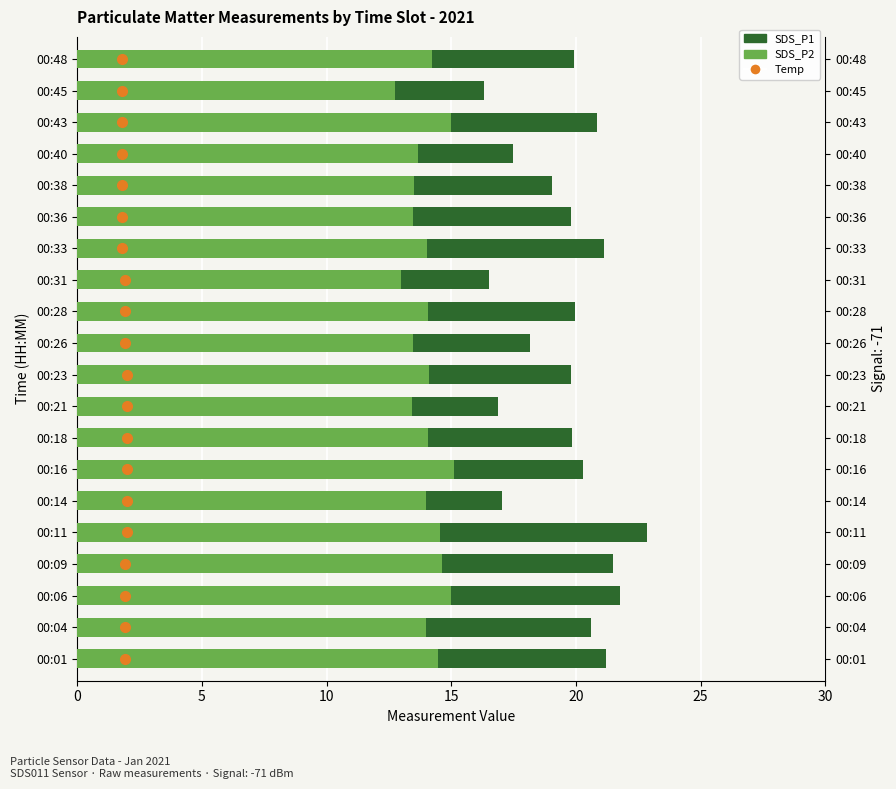

What is the value of the SDS_P2 bar at the 4th from the left?

14.6